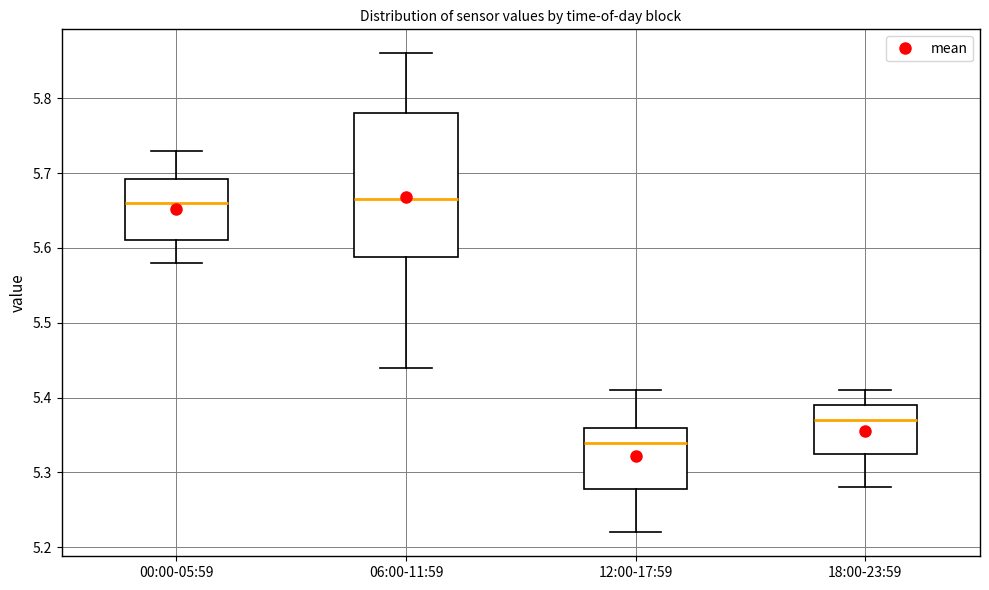

Which box has the lowest median line?

12:00-17:59